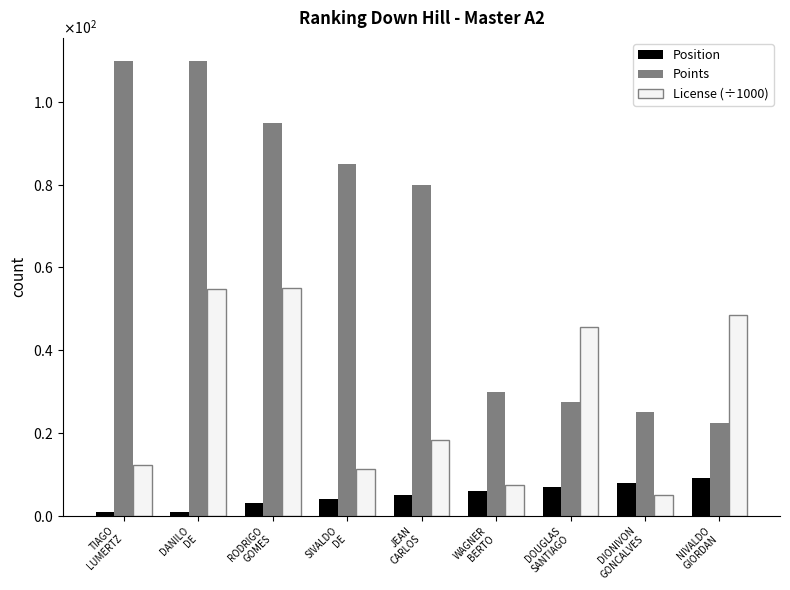

At which category does the chart reach its peak across all series?

TIAGO
LUMERTZ